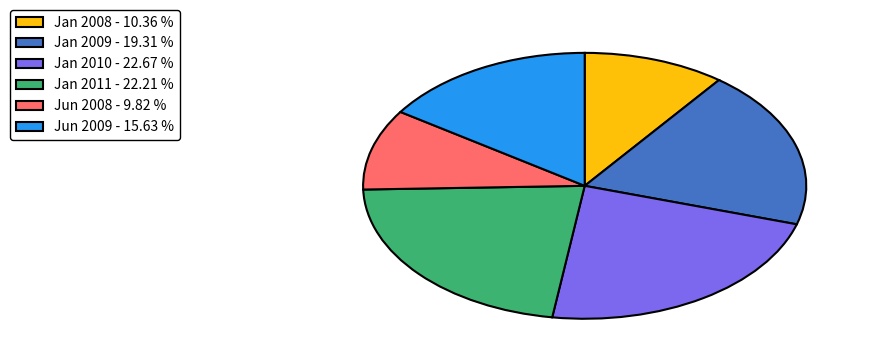

How many slices are in this pie chart?

6